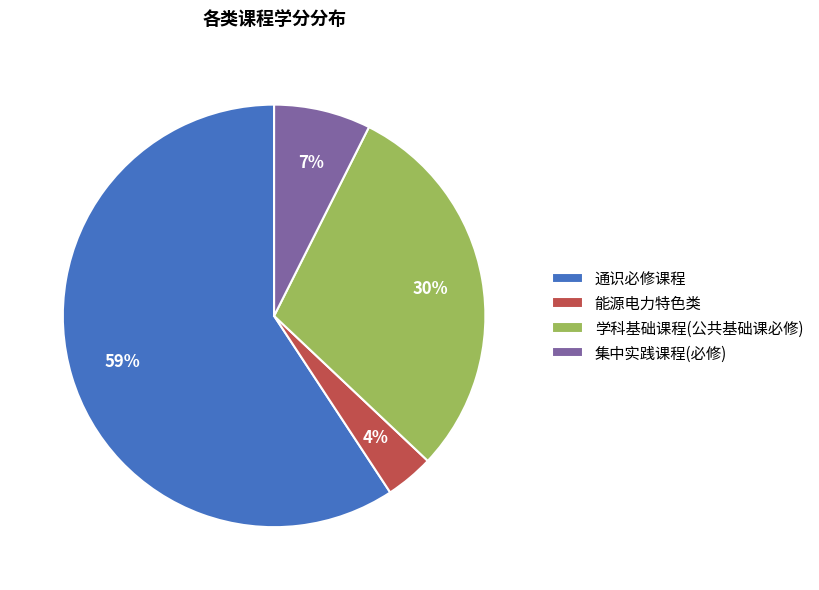

To the nearest percent, what portion does 集中实践课程(必修) represent?

7%